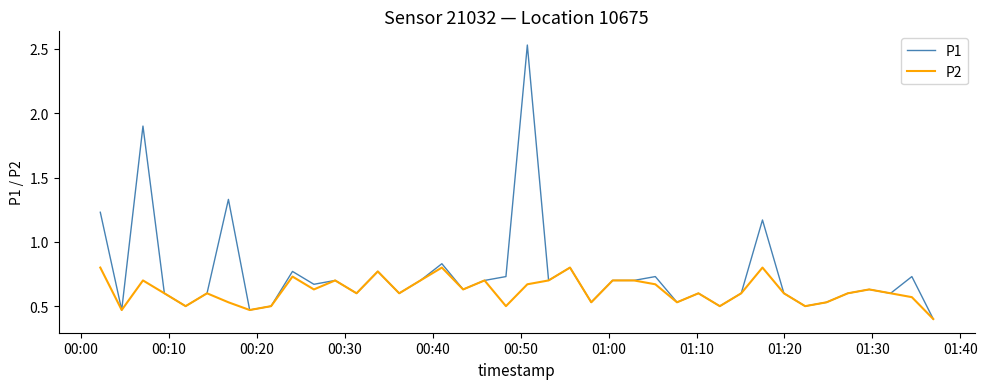

Which series has the widest spread of values?

P1